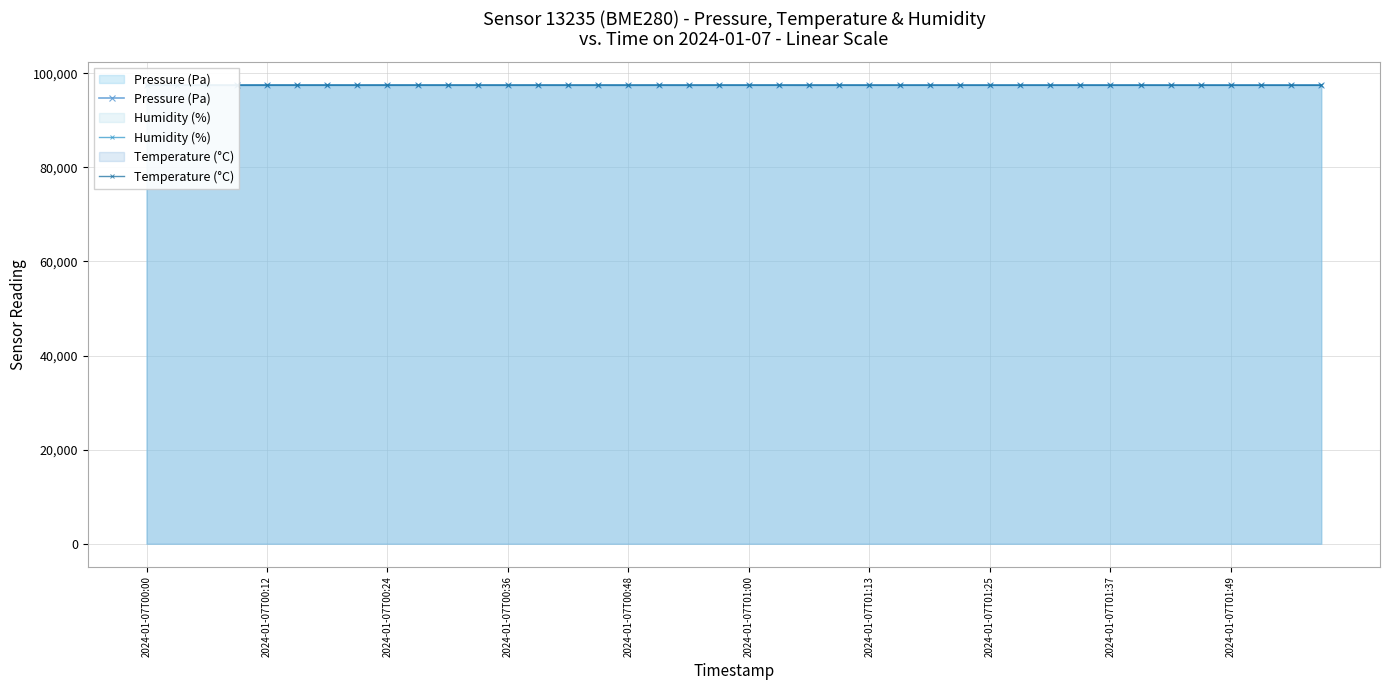

Which series ends up on top after the final intersection of Temperature (°C) and Humidity (%)?

Humidity (%)